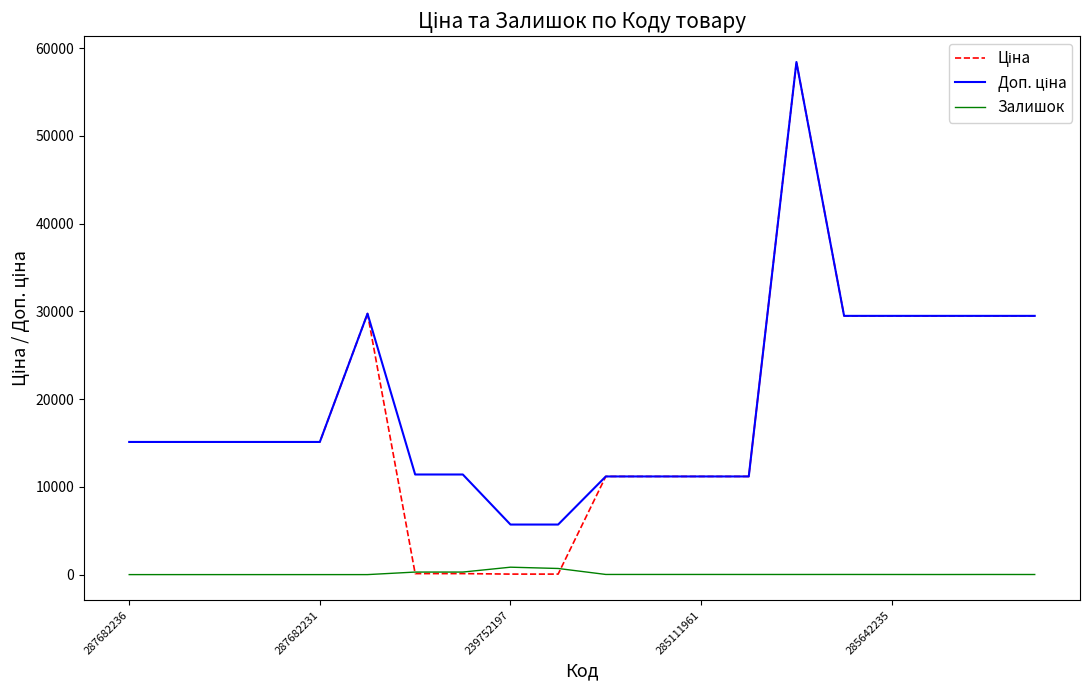

What is the average value of the Доп. ціна series?

19510.7